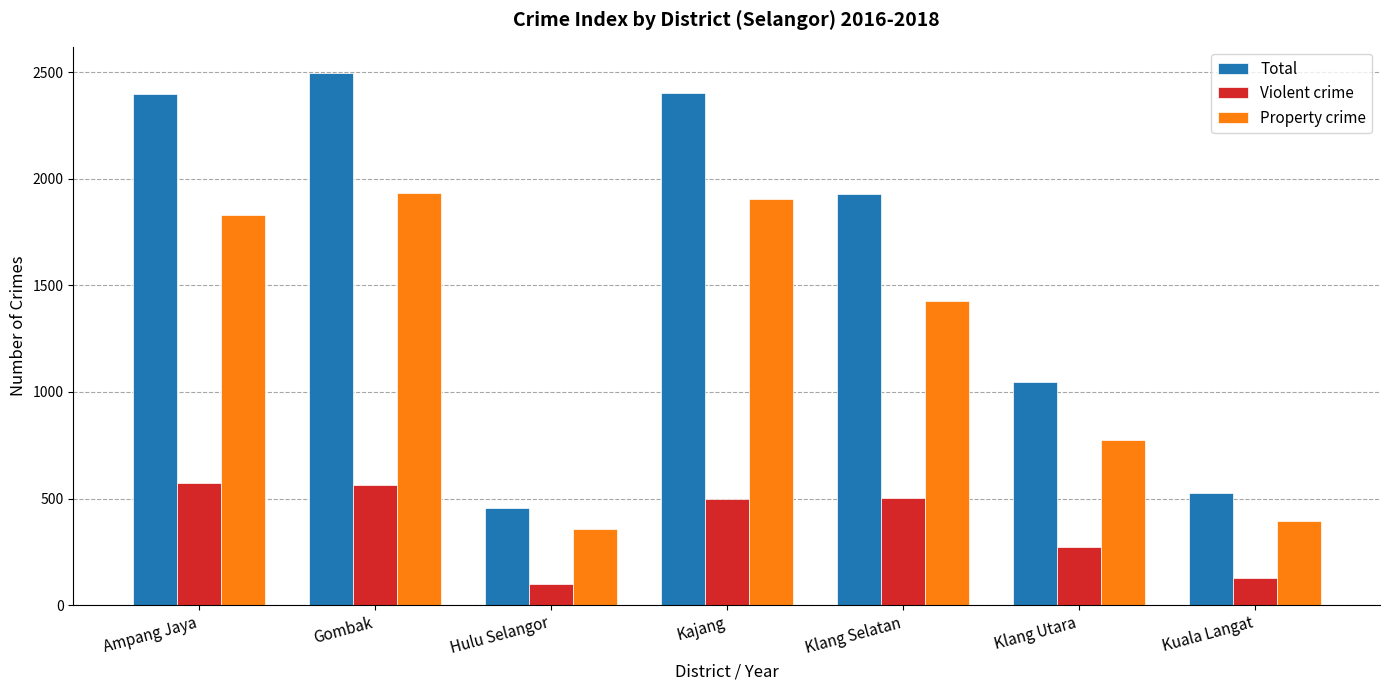

What position from the left is Kuala Langat?

7